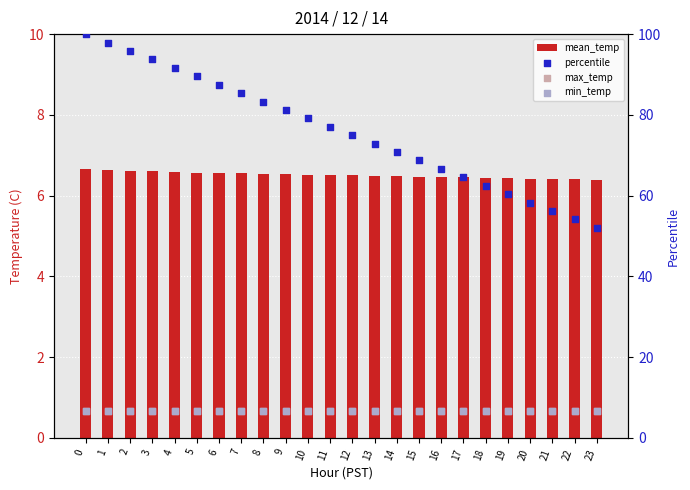

Which series has the widest spread of Y values?

percentile